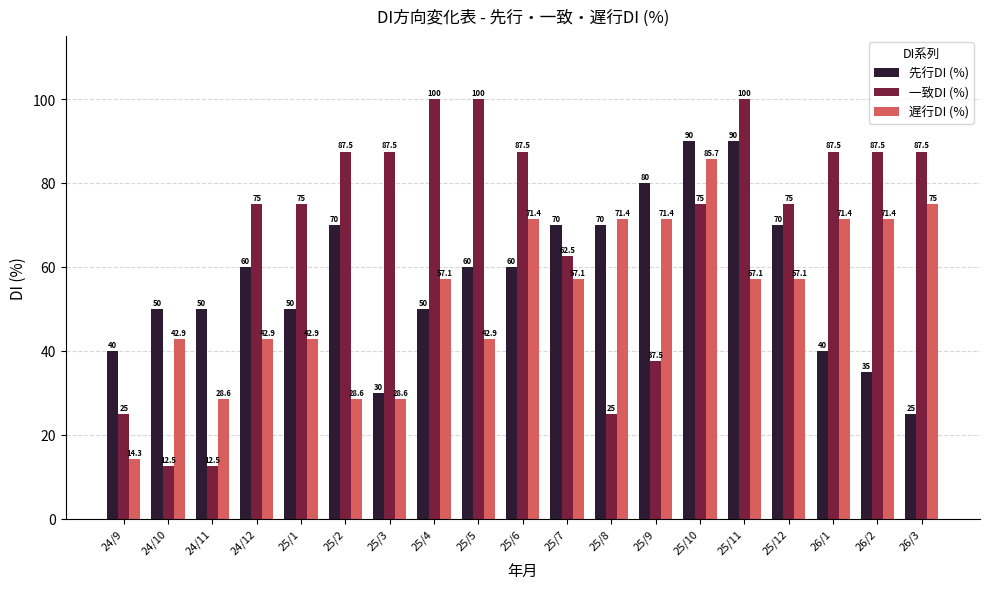

How many series are shown in this chart?

3